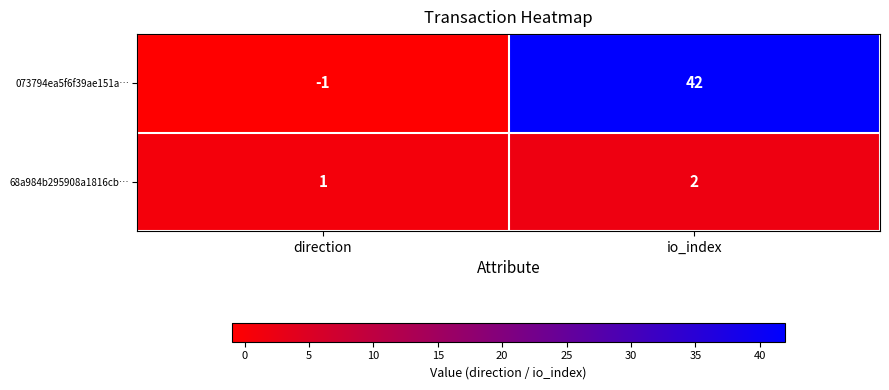

Which series has the widest spread of values?

073794ea5f6f39ae151a…